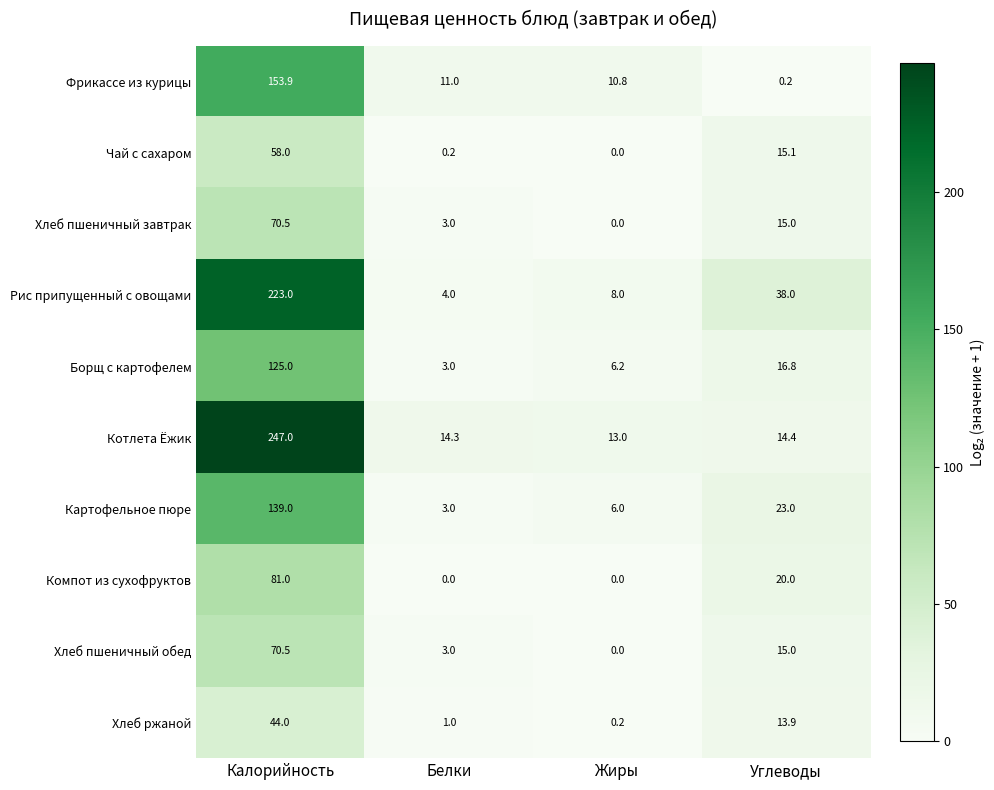

Which series has the largest total across all categories?

Котлета Ёжик